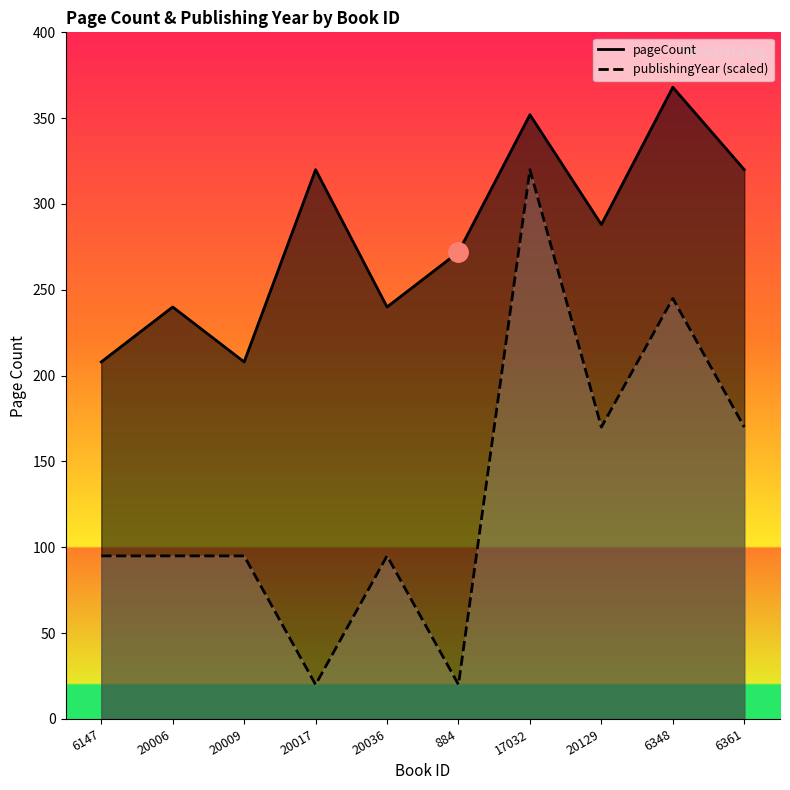

What is the average value of the publishingYear series?

132